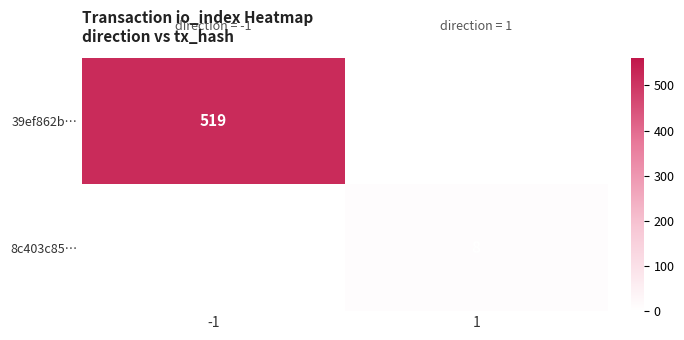

Is the value of 39ef862b… at 1 greater than the value of 8c403c85… at 1?

No